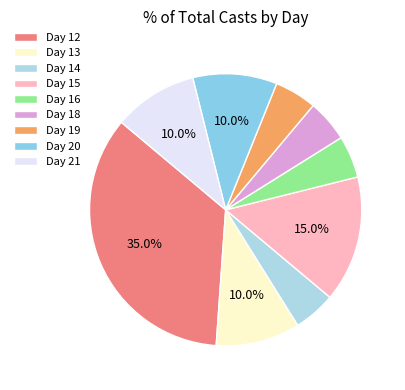

What is the largest slice in the pie chart?

Day 12